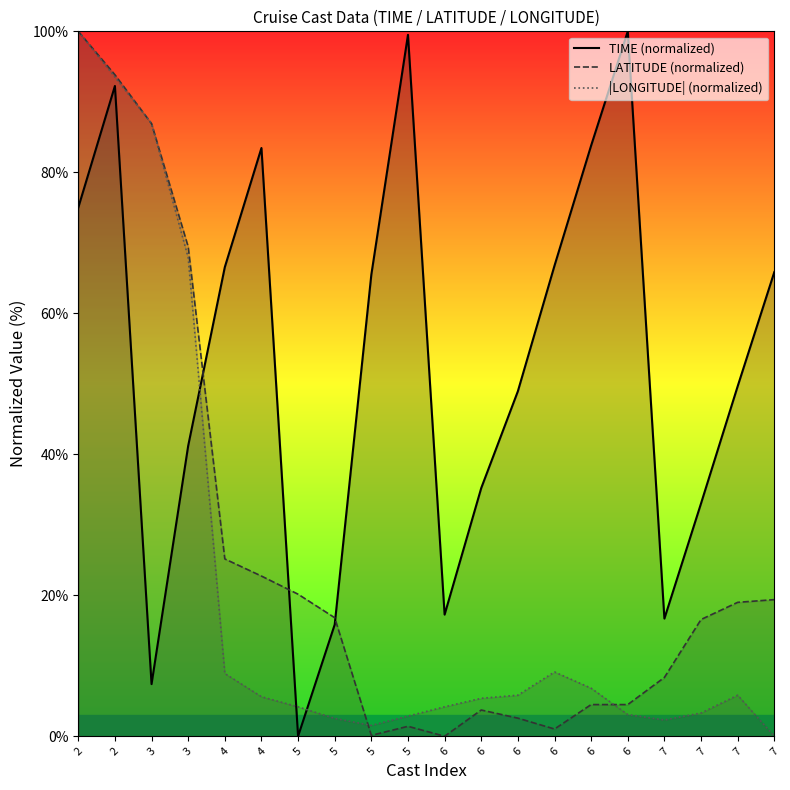

True or false: LATITUDE (normalized) has a value of 28.9 at 7.

False